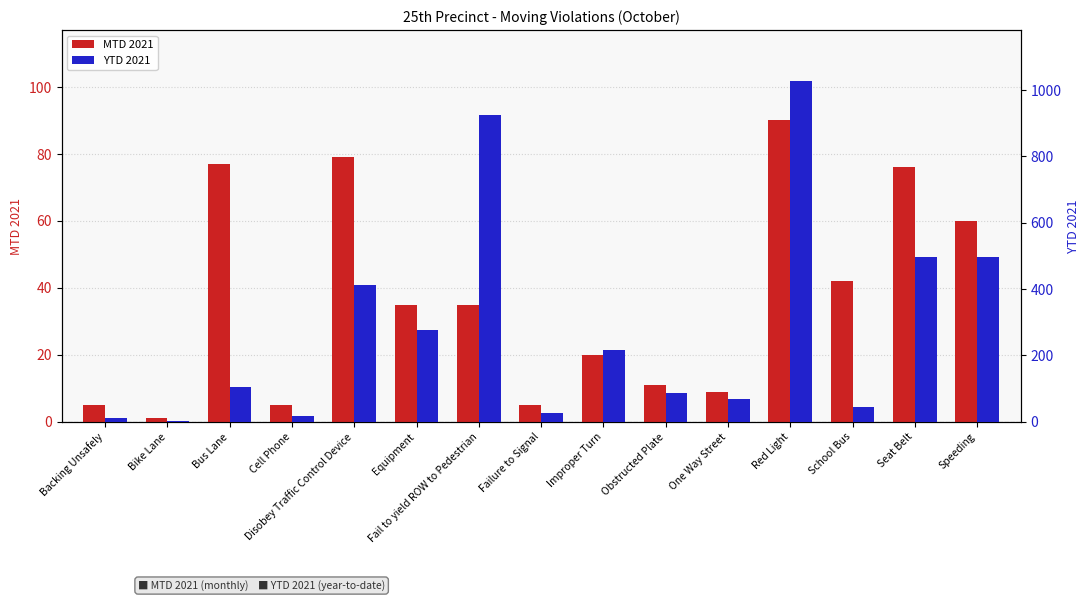

Reading left to right, transcribe all the data shown in this chart.

MTD 2021: Backing Unsafely=5	Bike Lane=1	Bus Lane=77	Cell Phone=5	Disobey Traffic Control Device=79	Equipment=35	Fail to yield ROW to Pedestrian=35	Failure to Signal=5	Improper Turn=20	Obstructed Plate=11	One Way Street=9	Red Light=90	School Bus=42	Seat Belt=76	Speeding=60
YTD 2021: Backing Unsafely=13	Bike Lane=2	Bus Lane=105	Cell Phone=17	Disobey Traffic Control Device=411	Equipment=276	Fail to yield ROW to Pedestrian=925	Failure to Signal=28	Improper Turn=216	Obstructed Plate=87	One Way Street=69	Red Light=1027	School Bus=44	Seat Belt=496	Speeding=498